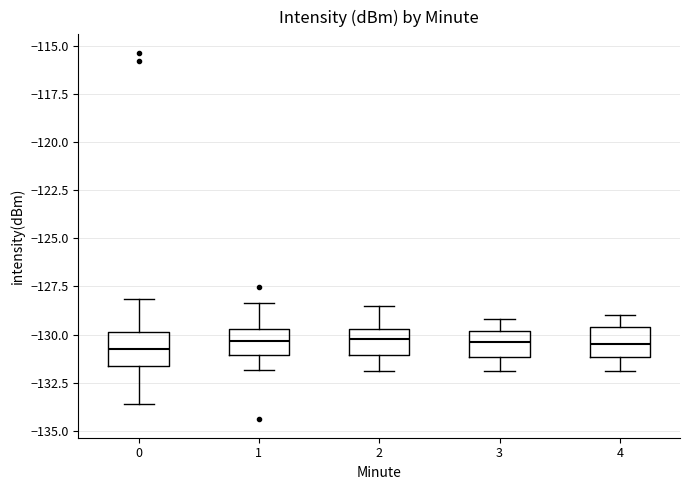

Reading left to right, transcribe this box plot: for each box, give where its median line is, the range the box spans, and where its two whiskers end, as read against the y-axis. The values are not printed on the chart, so give them approximately, as read against the axis.

0: median -130.5, box -131.5 to -130.0, whiskers -133.5 to -128.0
1: median -130.5, box -131.0 to -129.5, whiskers -132.0 to -128.5
2: median -130.0, box -131.0 to -129.5, whiskers -132.0 to -128.5
3: median -130.5, box -131.0 to -130.0, whiskers -132.0 to -129.0
4: median -130.5, box -131.0 to -129.5, whiskers -132.0 to -129.0